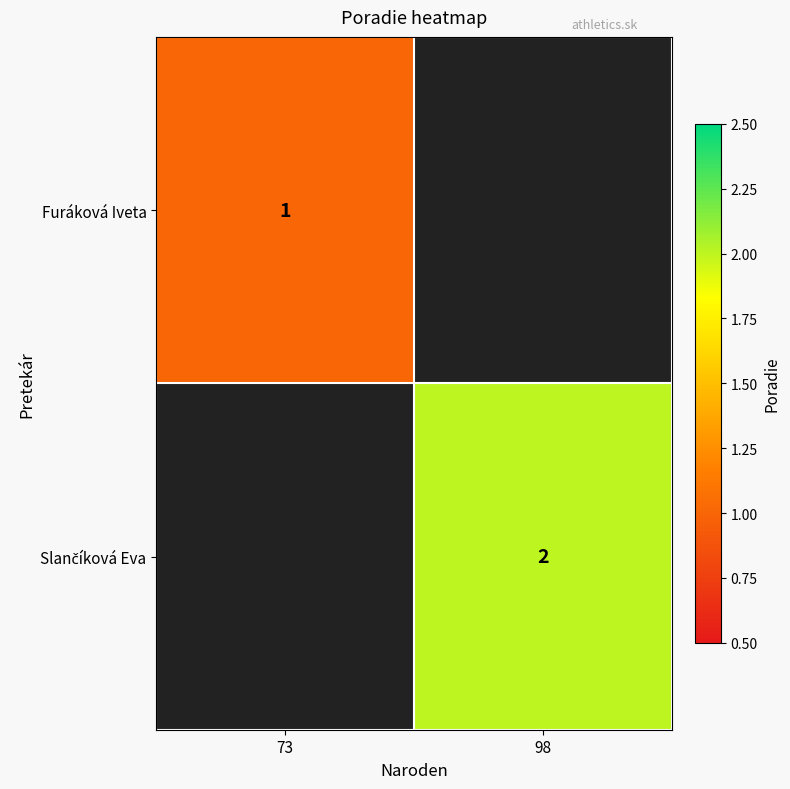

Is it true that Furáková Iveta equals 1 at 73?

True